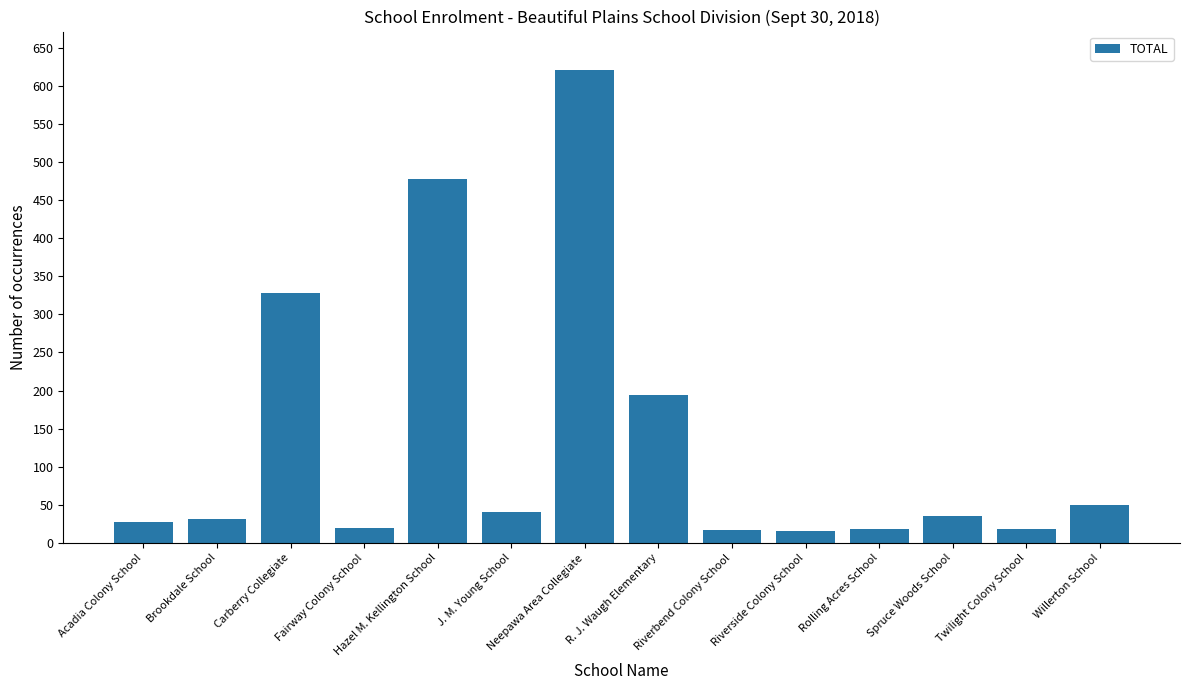

What is the value of the 2nd bar from the left?

32